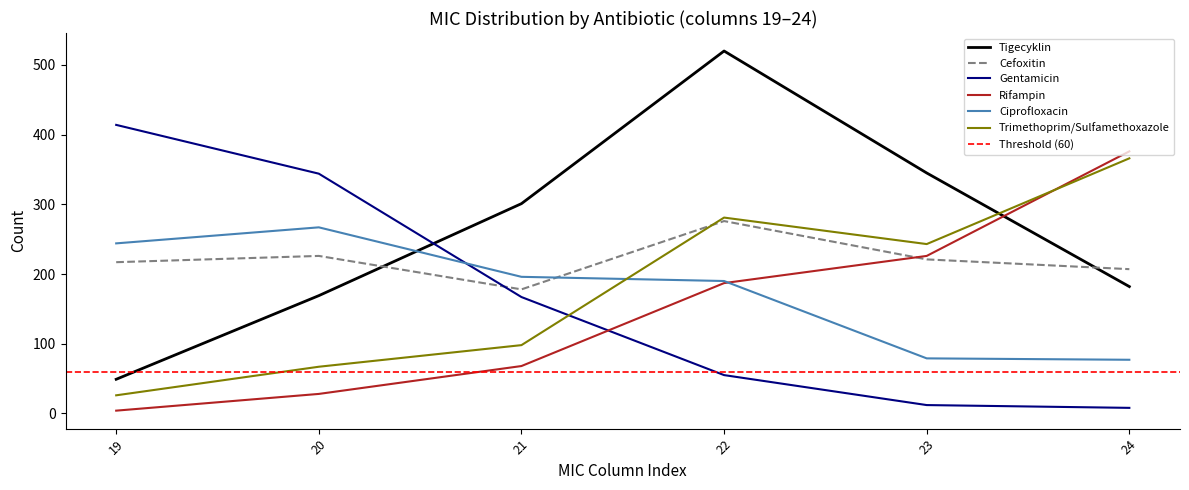

What is the average value of the Cefoxitin series?

221